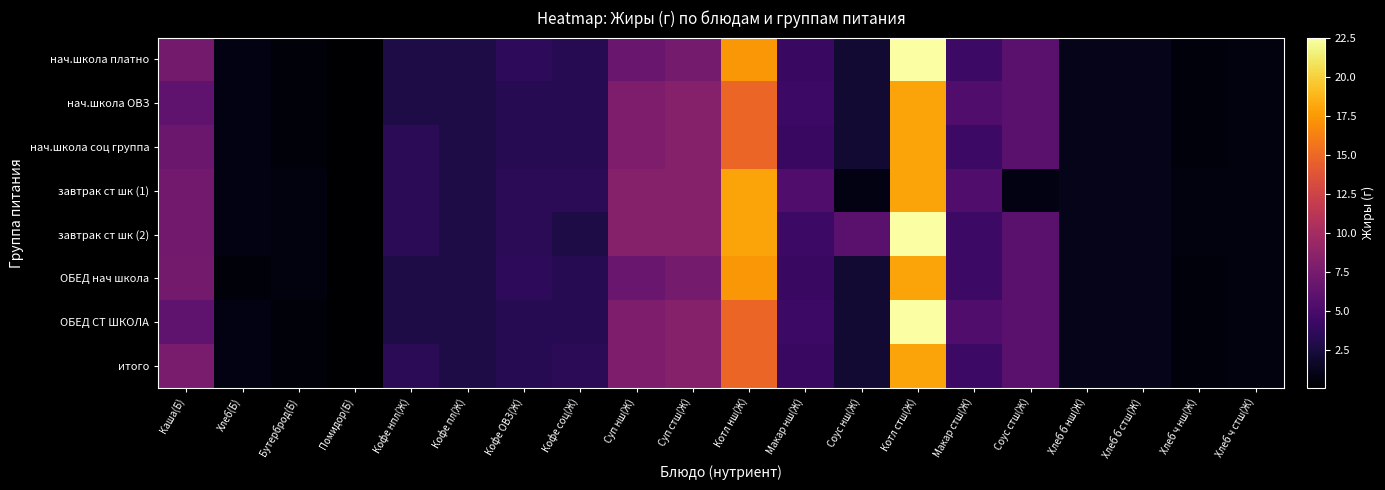

Reading right to left, transcribe all the data shown in this chart.

нач.школа платно: Хлеб ч стш(Ж)=0.7	Хлеб ч нш(Ж)=0.6	Хлеб б стш(Ж)=1.1	Хлеб б нш(Ж)=1.1	Соус стш(Ж)=5.9	Макар стш(Ж)=4.3	Котл стш(Ж)=22.5	Соус нш(Ж)=2.1	Макар нш(Ж)=4.2	Котл нш(Ж)=17.4	Суп стш(Ж)=7.4	Суп нш(Ж)=6.7	Кофе соц(Ж)=3.3	Кофе ОВЗ(Ж)=3.6	Кофе пл(Ж)=2.8	Кофе нпл(Ж)=2.8	Помидор(Б)=0.1	Бутерброд(Б)=0.5	Хлеб(Б)=0.8	Каша(Б)=7.3
нач.школа ОВЗ: Хлеб ч стш(Ж)=0.7	Хлеб ч нш(Ж)=0.6	Хлеб б стш(Ж)=1.1	Хлеб б нш(Ж)=1.1	Соус стш(Ж)=5.9	Макар стш(Ж)=5.4	Котл стш(Ж)=18.0	Соус нш(Ж)=2.1	Макар нш(Ж)=4.3	Котл нш(Ж)=14.8	Суп стш(Ж)=8.3	Суп нш(Ж)=7.8	Кофе соц(Ж)=3.3	Кофе ОВЗ(Ж)=3.3	Кофе пл(Ж)=2.8	Кофе нпл(Ж)=2.8	Помидор(Б)=0.1	Бутерброд(Б)=0.5	Хлеб(Б)=0.8	Каша(Б)=6.3
нач.школа соц группа: Хлеб ч стш(Ж)=0.7	Хлеб ч нш(Ж)=0.6	Хлеб б стш(Ж)=1.1	Хлеб б нш(Ж)=1.1	Соус стш(Ж)=5.9	Макар стш(Ж)=4.3	Котл стш(Ж)=18.0	Соус нш(Ж)=2.1	Макар нш(Ж)=4.2	Котл нш(Ж)=14.8	Суп стш(Ж)=8.3	Суп нш(Ж)=7.8	Кофе соц(Ж)=3.3	Кофе ОВЗ(Ж)=3.3	Кофе пл(Ж)=2.8	Кофе нпл(Ж)=3.5	Помидор(Б)=0.1	Бутерброд(Б)=0.5	Хлеб(Б)=0.8	Каша(Б)=6.9
завтрак ст шк (1): Хлеб ч стш(Ж)=0.7	Хлеб ч нш(Ж)=0.7	Хлеб б стш(Ж)=1.1	Хлеб б нш(Ж)=1.1	Соус стш(Ж)=0.8	Макар стш(Ж)=5.4	Котл стш(Ж)=18.0	Соус нш(Ж)=0.8	Макар нш(Ж)=5.4	Котл нш(Ж)=18.0	Суп стш(Ж)=8.3	Суп нш(Ж)=8.3	Кофе соц(Ж)=3.5	Кофе ОВЗ(Ж)=3.5	Кофе пл(Ж)=2.8	Кофе нпл(Ж)=3.5	Помидор(Б)=0.1	Бутерброд(Б)=0.7	Хлеб(Б)=0.8	Каша(Б)=7.2
завтрак ст шк (2): Хлеб ч стш(Ж)=0.7	Хлеб ч нш(Ж)=0.7	Хлеб б стш(Ж)=1.1	Хлеб б нш(Ж)=1.1	Соус стш(Ж)=5.9	Макар стш(Ж)=4.3	Котл стш(Ж)=22.5	Соус нш(Ж)=5.9	Макар нш(Ж)=4.3	Котл нш(Ж)=18.0	Суп стш(Ж)=8.3	Суп нш(Ж)=8.3	Кофе соц(Ж)=2.8	Кофе ОВЗ(Ж)=3.5	Кофе пл(Ж)=2.8	Кофе нпл(Ж)=3.5	Помидор(Б)=0.1	Бутерброд(Б)=0.7	Хлеб(Б)=0.8	Каша(Б)=7.2
ОБЕД нач школа: Хлеб ч стш(Ж)=0.7	Хлеб ч нш(Ж)=0.6	Хлеб б стш(Ж)=1.1	Хлеб б нш(Ж)=1.1	Соус стш(Ж)=5.9	Макар стш(Ж)=4.3	Котл стш(Ж)=18.0	Соус нш(Ж)=2.1	Макар нш(Ж)=4.2	Котл нш(Ж)=17.4	Суп стш(Ж)=7.4	Суп нш(Ж)=6.7	Кофе соц(Ж)=3.3	Кофе ОВЗ(Ж)=3.6	Кофе пл(Ж)=2.8	Кофе нпл(Ж)=2.8	Помидор(Б)=0.1	Бутерброд(Б)=0.7	Хлеб(Б)=0.5	Каша(Б)=7.3
ОБЕД СТ ШКОЛА: Хлеб ч стш(Ж)=0.7	Хлеб ч нш(Ж)=0.6	Хлеб б стш(Ж)=1.1	Хлеб б нш(Ж)=1.1	Соус стш(Ж)=5.9	Макар стш(Ж)=5.4	Котл стш(Ж)=22.5	Соус нш(Ж)=2.1	Макар нш(Ж)=4.3	Котл нш(Ж)=14.8	Суп стш(Ж)=8.3	Суп нш(Ж)=7.8	Кофе соц(Ж)=3.3	Кофе ОВЗ(Ж)=3.3	Кофе пл(Ж)=2.8	Кофе нпл(Ж)=2.8	Помидор(Б)=0.1	Бутерброд(Б)=0.5	Хлеб(Б)=0.8	Каша(Б)=6.3
итого: Хлеб ч стш(Ж)=0.7	Хлеб ч нш(Ж)=0.6	Хлеб б стш(Ж)=1.1	Хлеб б нш(Ж)=1.1	Соус стш(Ж)=5.9	Макар стш(Ж)=4.3	Котл стш(Ж)=18.0	Соус нш(Ж)=2.1	Макар нш(Ж)=4.2	Котл нш(Ж)=14.8	Суп стш(Ж)=8.3	Суп нш(Ж)=7.8	Кофе соц(Ж)=3.5	Кофе ОВЗ(Ж)=3.3	Кофе пл(Ж)=2.8	Кофе нпл(Ж)=3.5	Помидор(Б)=0.1	Бутерброд(Б)=0.5	Хлеб(Б)=0.8	Каша(Б)=7.7